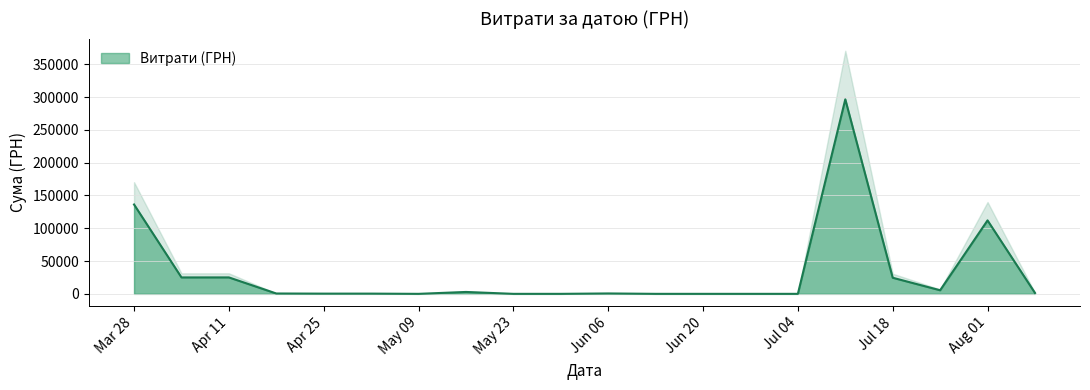

What is the highest value of the Витрати (ГРН) series?

296547.8